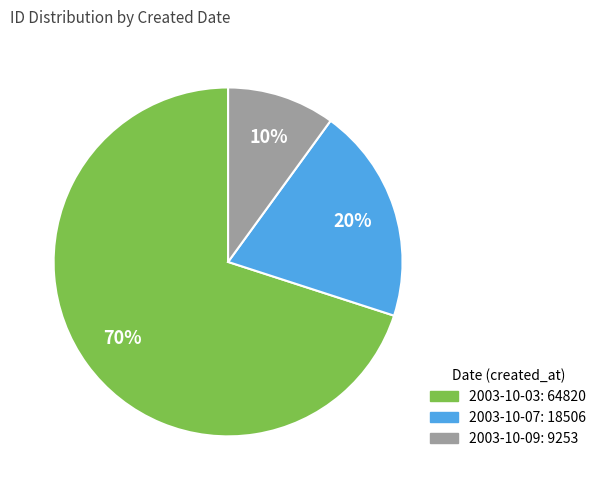

Does any single category account for the majority?

Yes